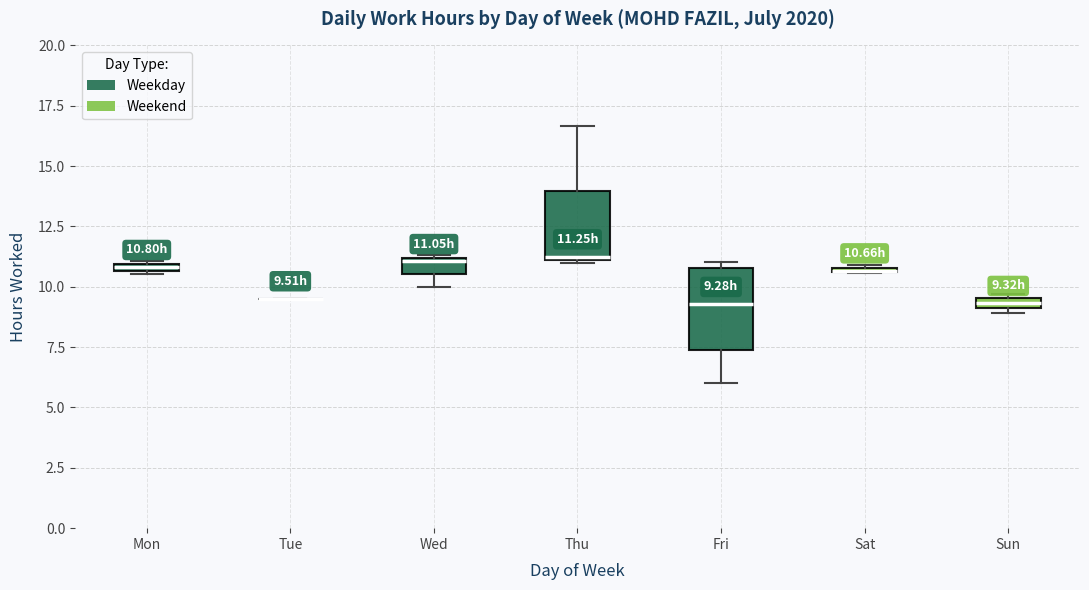

Which box is the tallest, from its lower edge to its upper edge?

Fri